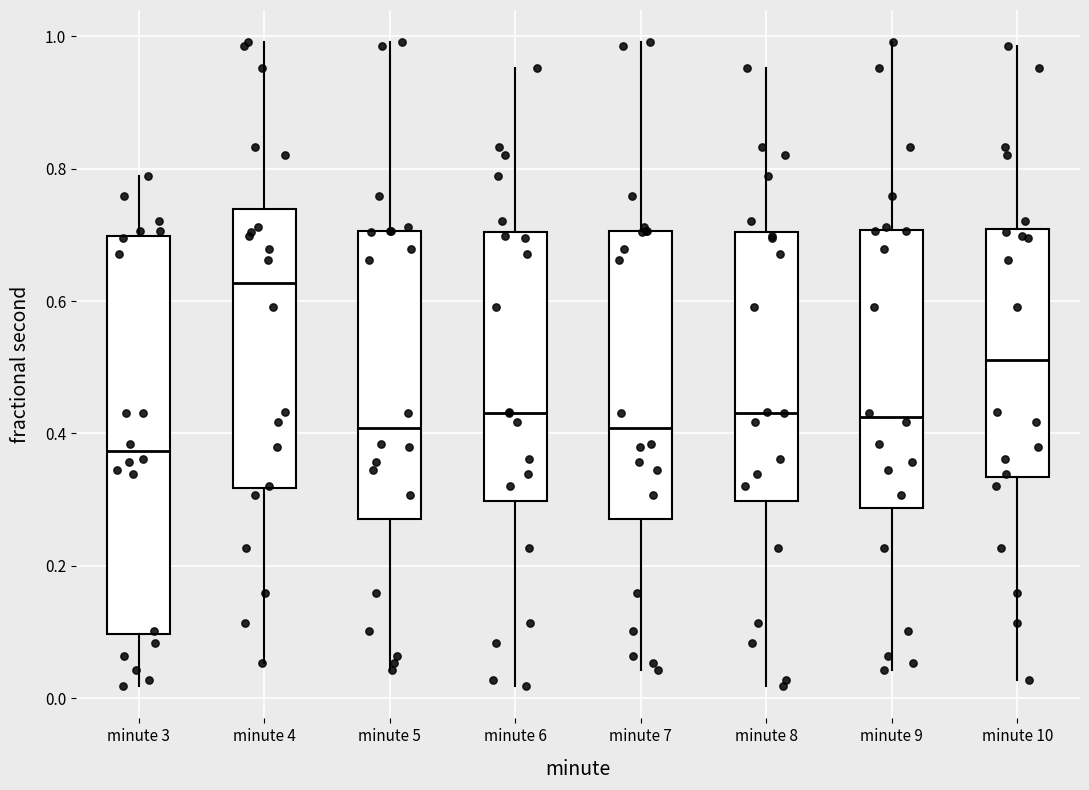

Reading left to right, read every box against the y-axis: the position of its median line, the range the box covers, and the ends of its whiskers. The values are not printed on the chart, so give them approximately, as read against the axis.

minute 3: median 0.38, box 0.10 to 0.70, whiskers 0.02 to 0.78
minute 4: median 0.62, box 0.32 to 0.74, whiskers 0.06 to 1.00
minute 5: median 0.40, box 0.28 to 0.70, whiskers 0.04 to 1.00
minute 6: median 0.44, box 0.30 to 0.70, whiskers 0.02 to 0.96
minute 7: median 0.40, box 0.28 to 0.70, whiskers 0.04 to 1.00
minute 8: median 0.44, box 0.30 to 0.70, whiskers 0.02 to 0.96
minute 9: median 0.42, box 0.28 to 0.70, whiskers 0.04 to 1.00
minute 10: median 0.52, box 0.34 to 0.70, whiskers 0.02 to 0.98